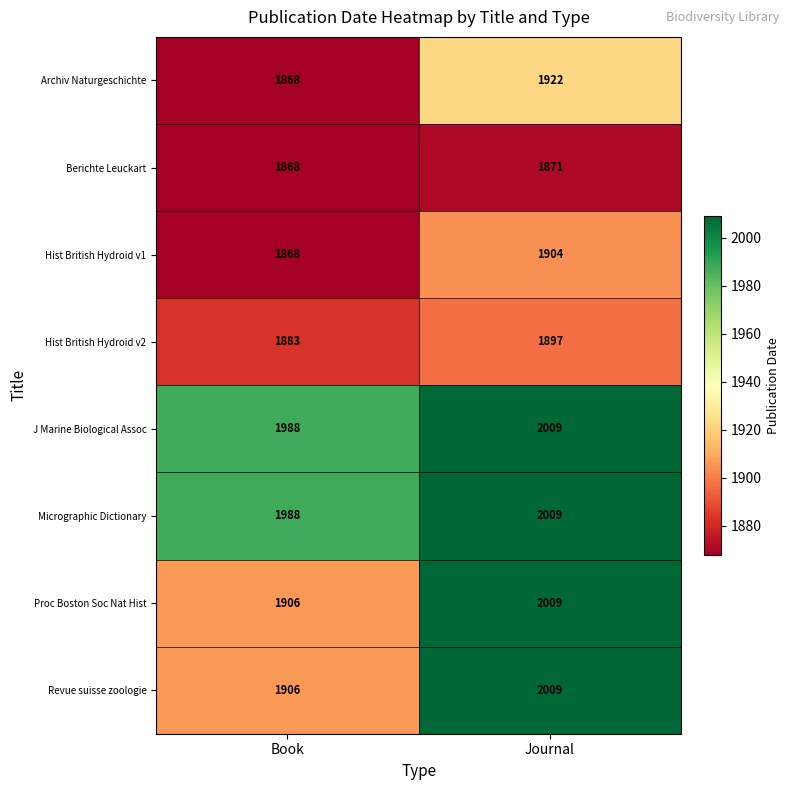

At which category does the chart reach its minimum across all series?

Book